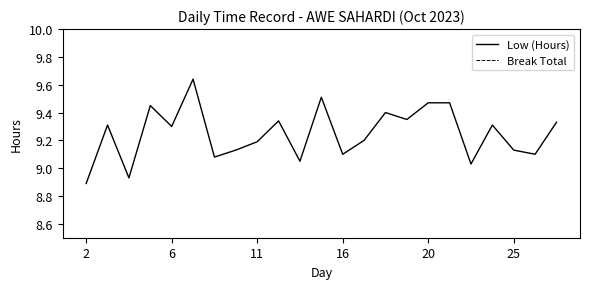

Is it true that Low (Hours) equals 4.0 at 20?

False